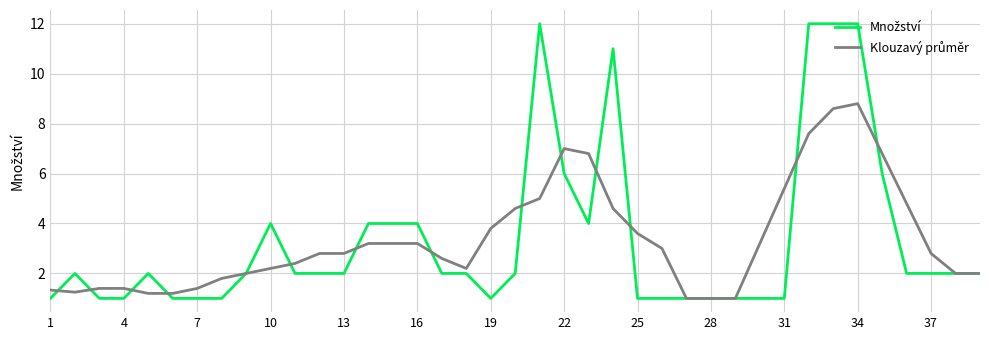

Does the chart have visible grid lines?

Yes